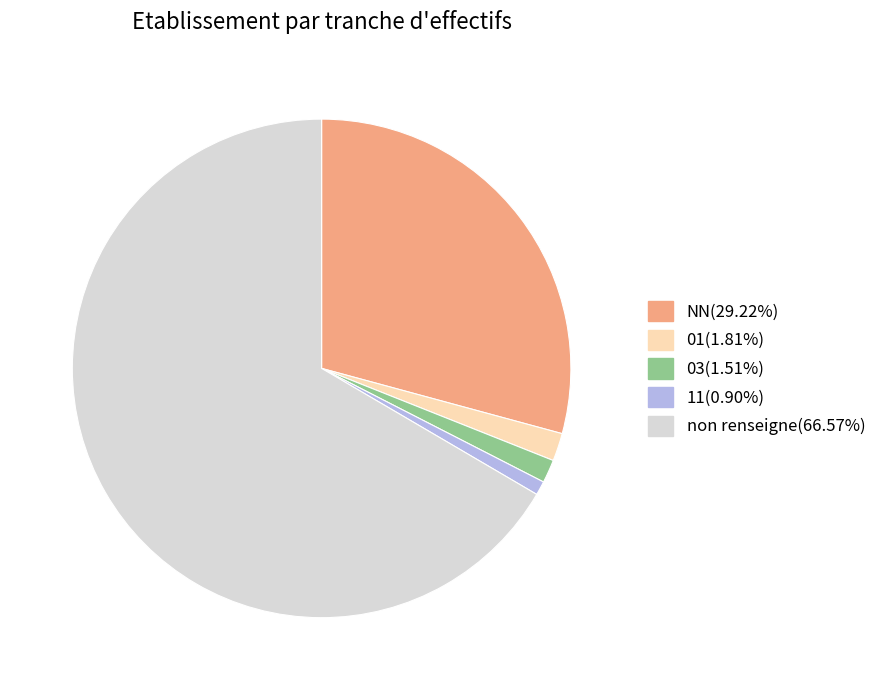

Is there any slice that represents more than half of the pie?

Yes